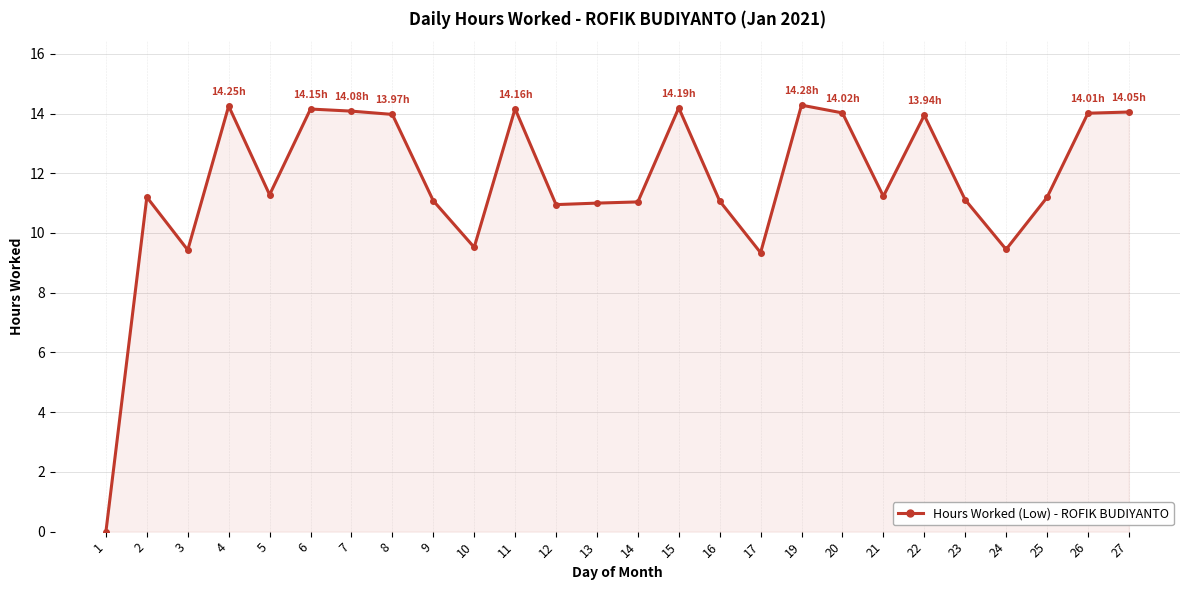

The value at 15 is 14.2. True or false?

True